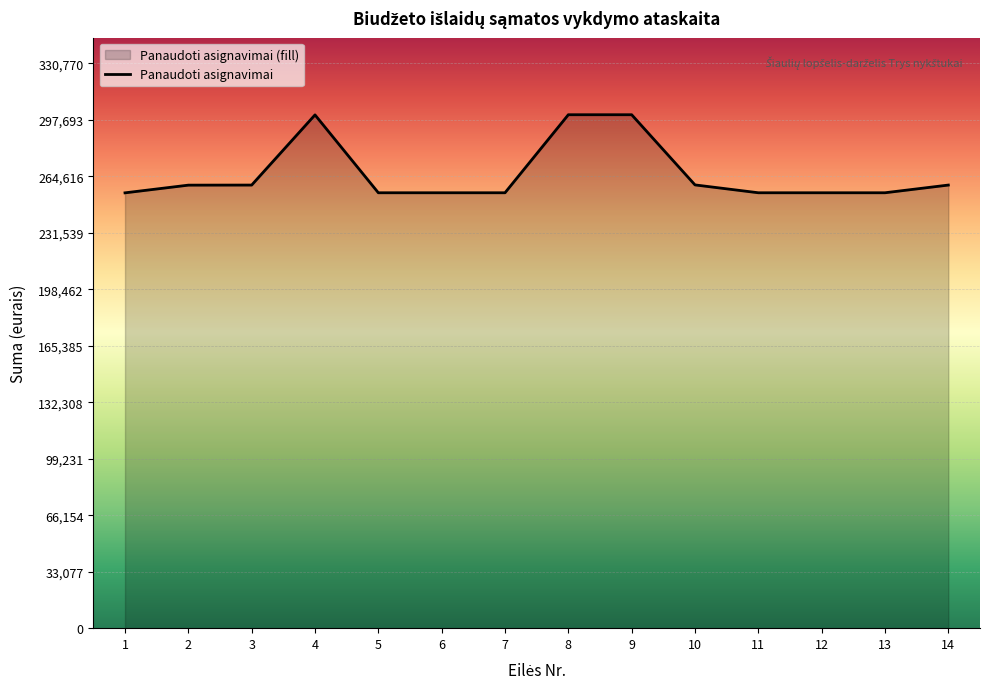

Is it true that the value at 4 is 117540.2?

False